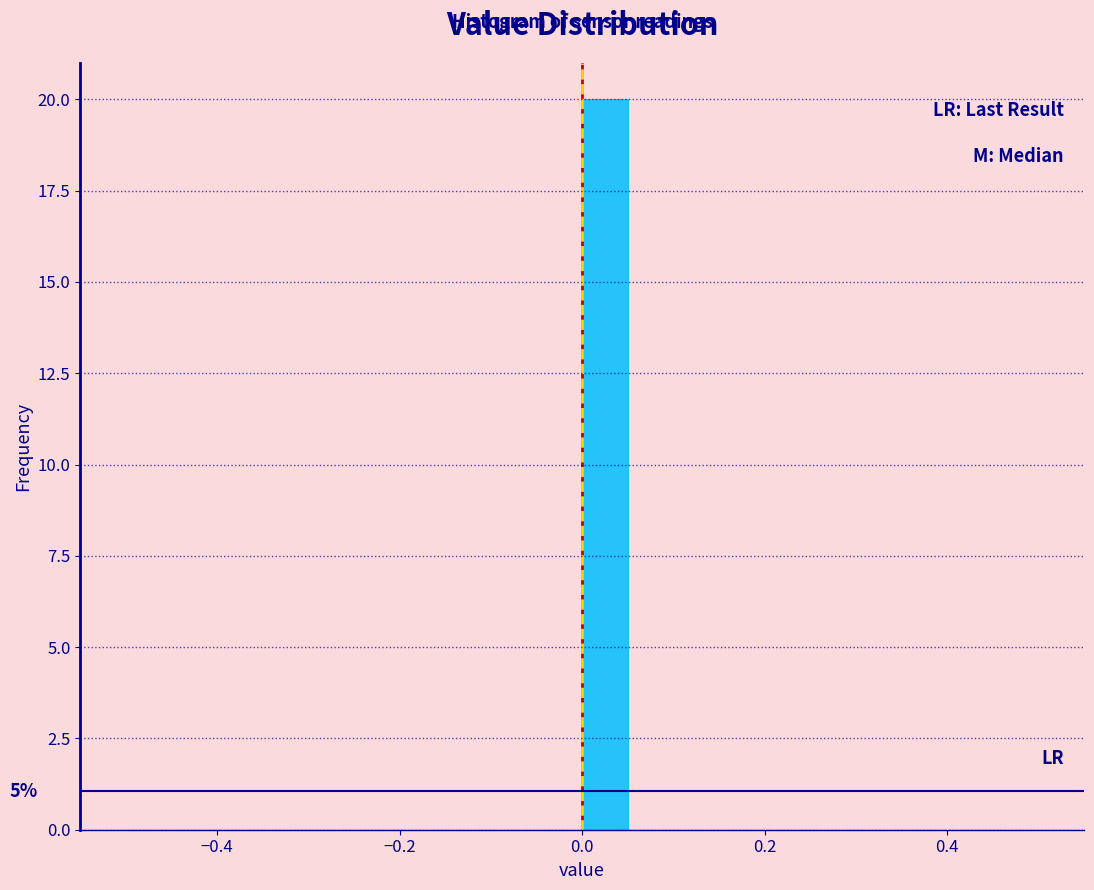

Read against the x-axis, roughly where is the centre of the tallest bar?

0.02